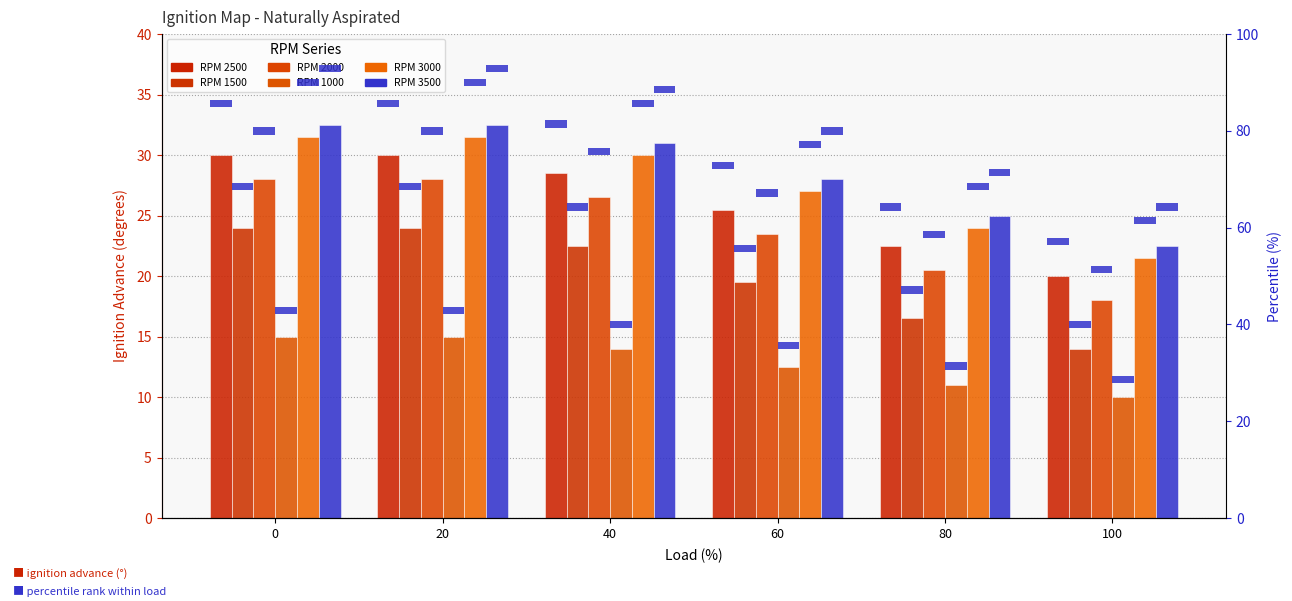

What is the difference between the maximum and second lowest values in the RPM 1000 series?

4.0